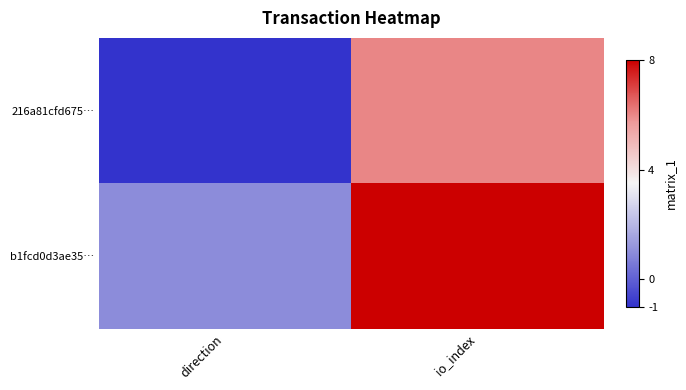

List the series in order of their peak value, highest first.

b1fcd0d3ae35…, 216a81cfd675…